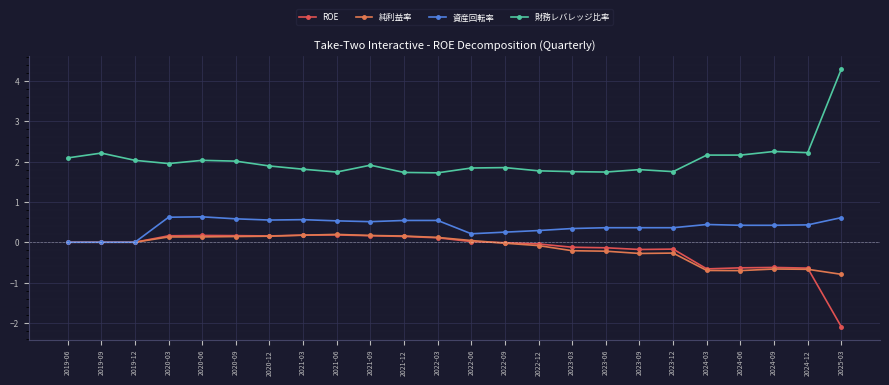

What is the label of the 18th point from the right?

2020-12